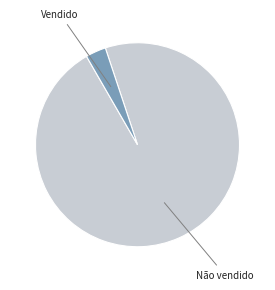

Is there a majority slice in this chart?

Yes